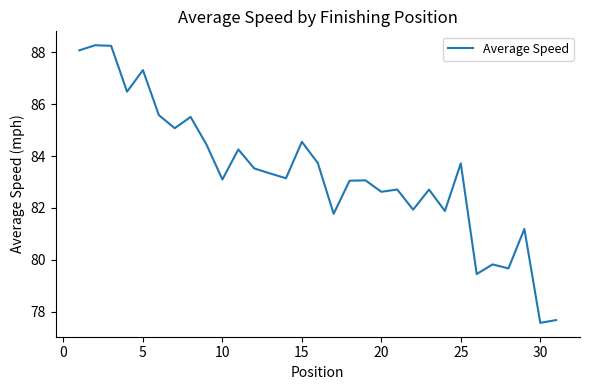

What is the greatest value displayed?

88.3